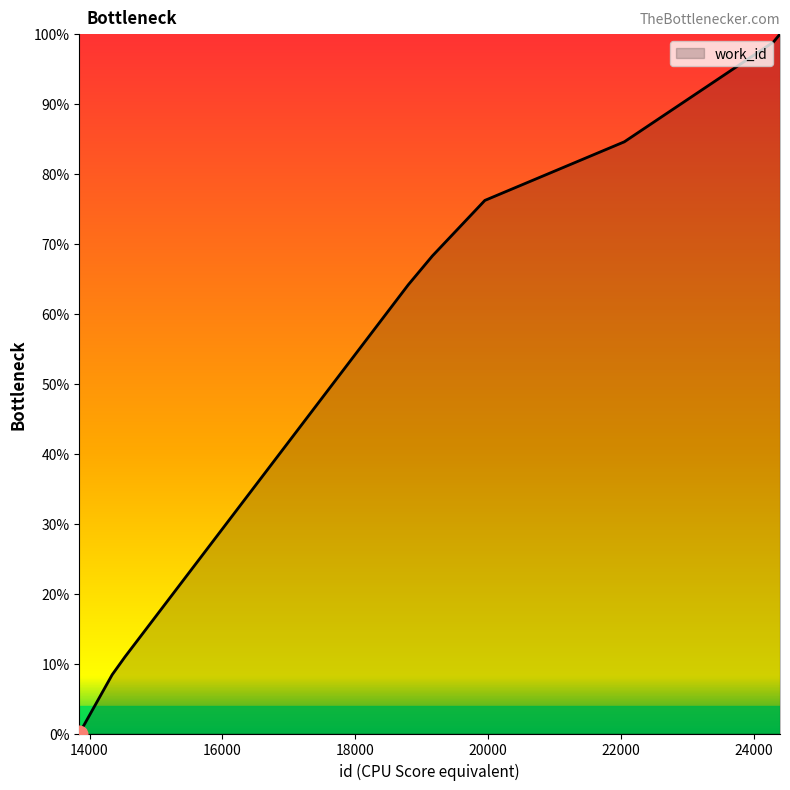

How many values exceed 76?

5